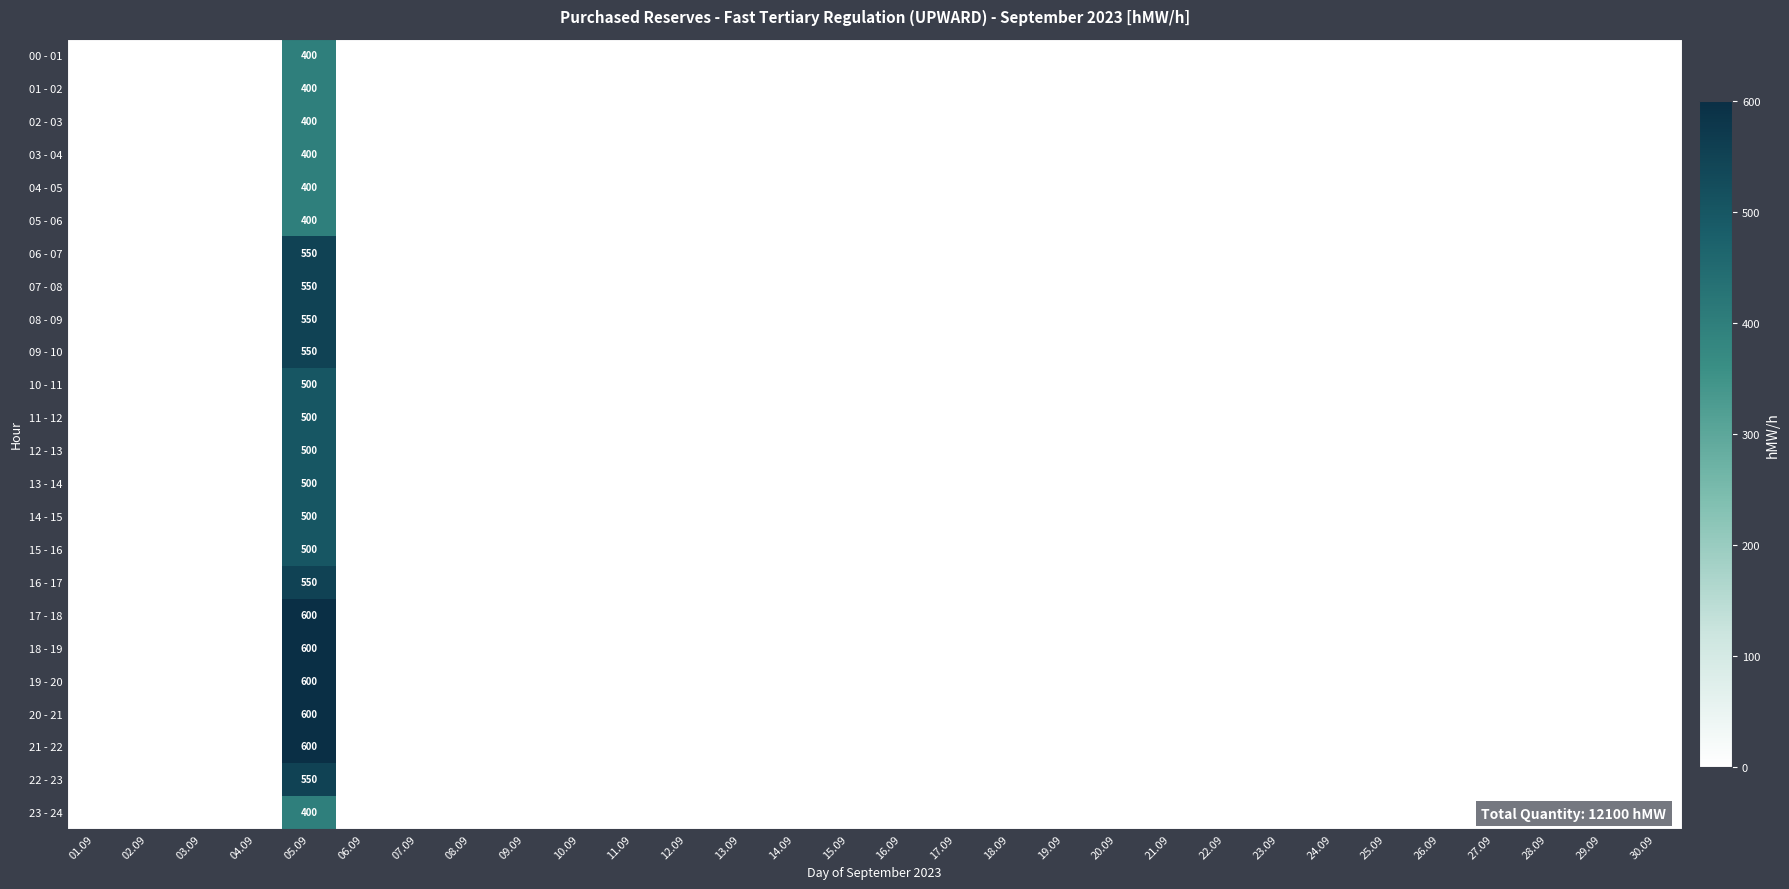

The 12 - 13 series shows -281 at 14.09. True or false?

False